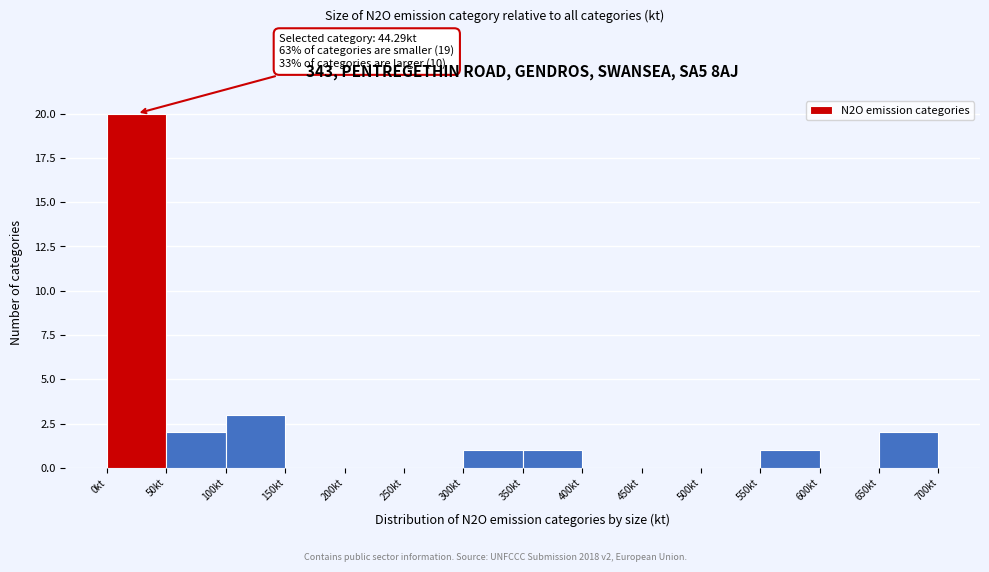

Over which range of the x-axis is the bar tallest?

0 to 50